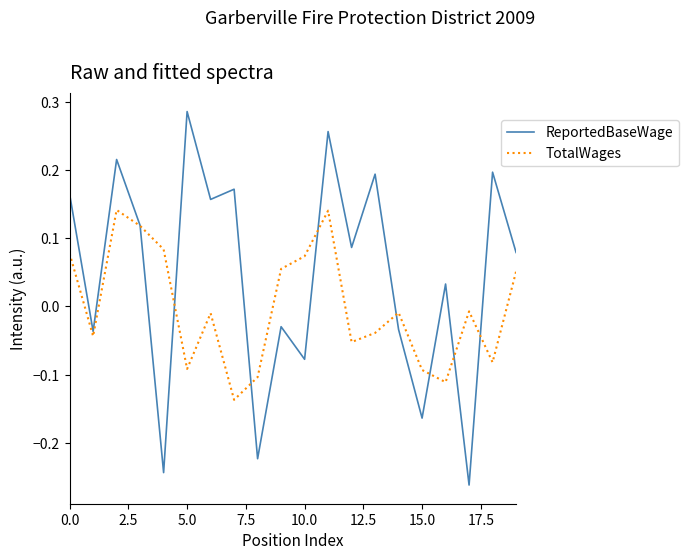

Which series has the widest spread of values?

ReportedBaseWage